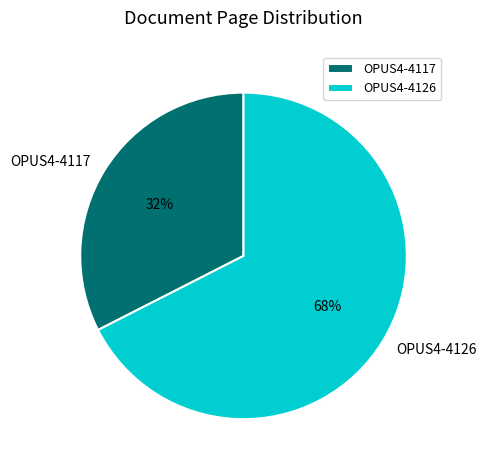

Which has a higher value, OPUS4-4117 or OPUS4-4126?

OPUS4-4126